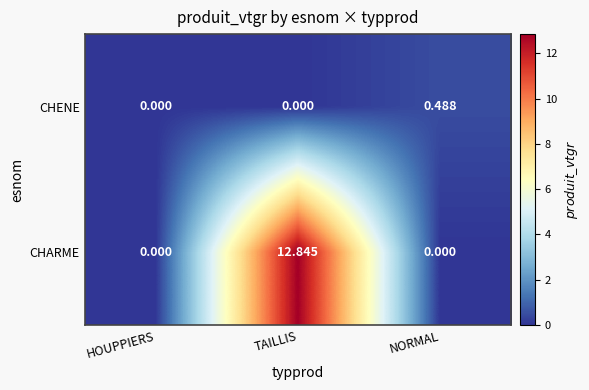

Between HOUPPIERS and NORMAL, which series saw the biggest shift?

CHENE